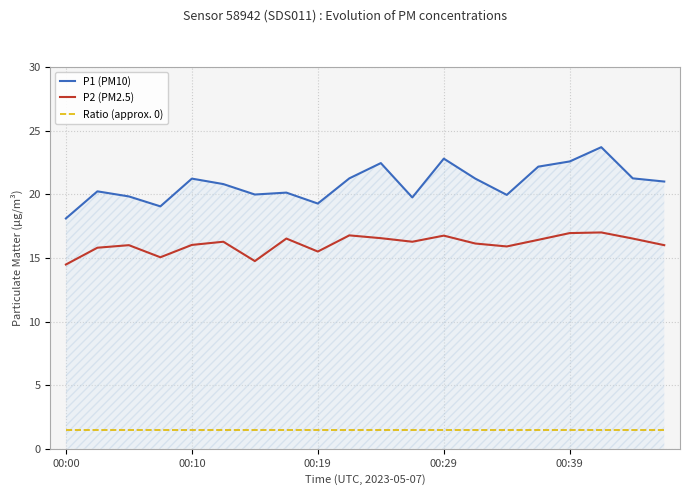

Rank the series by their average value, from highest to lowest.

P1 (PM10), P2 (PM2.5), Ratio (approx. 0)